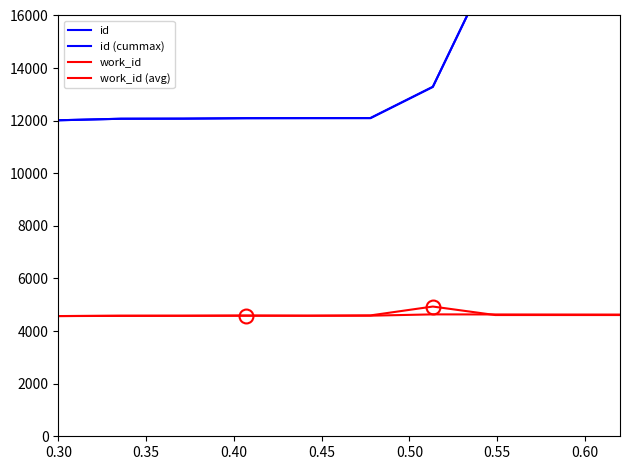

At which label does id (cummax) reach its minimum?

0.30